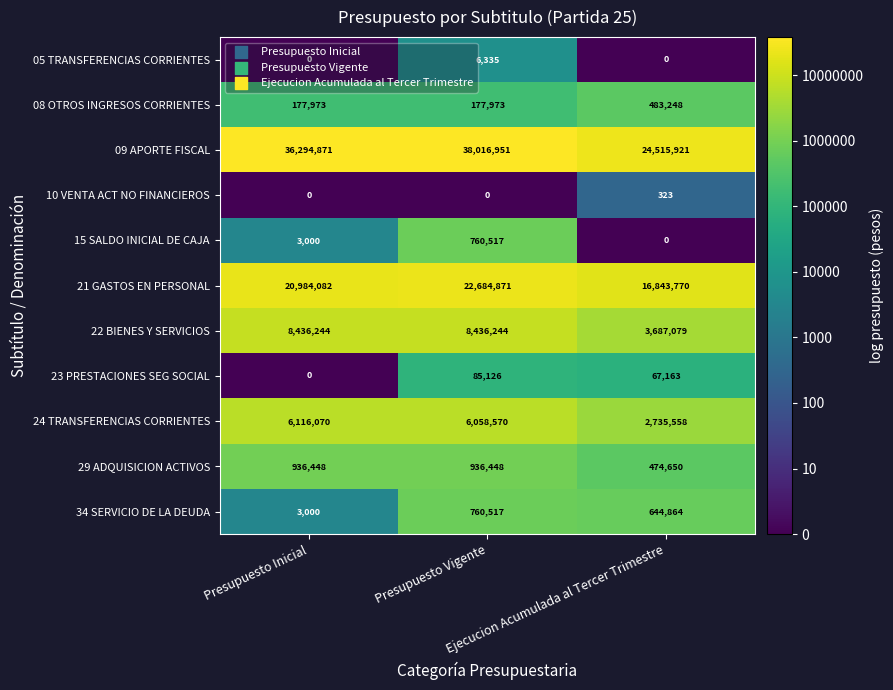

Which series has the widest spread of values?

09 APORTE FISCAL